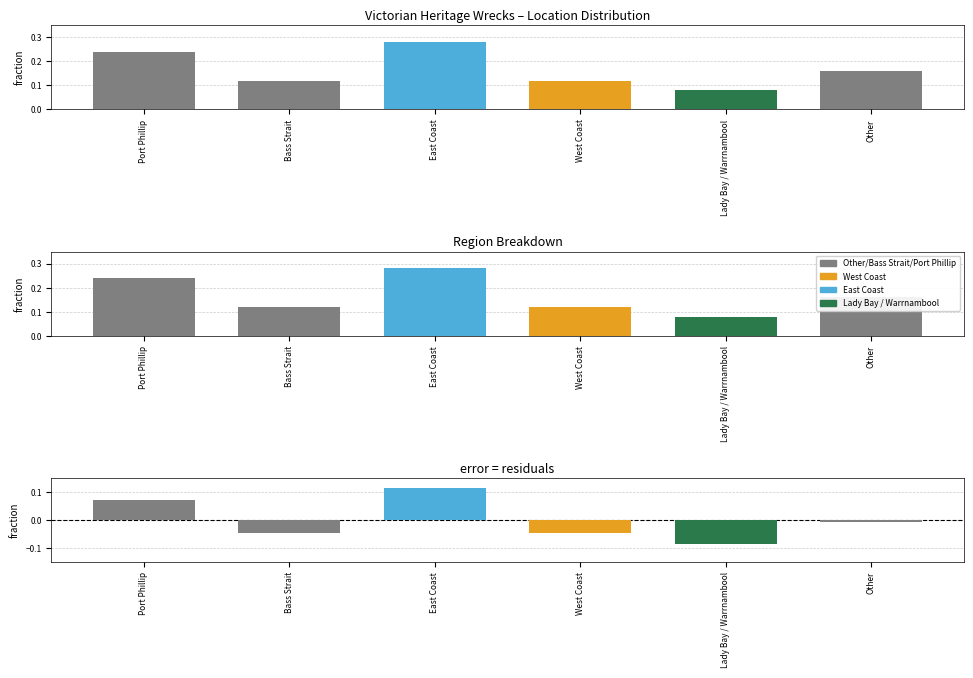

What is the total value across all series at Bass Strait?

0.1